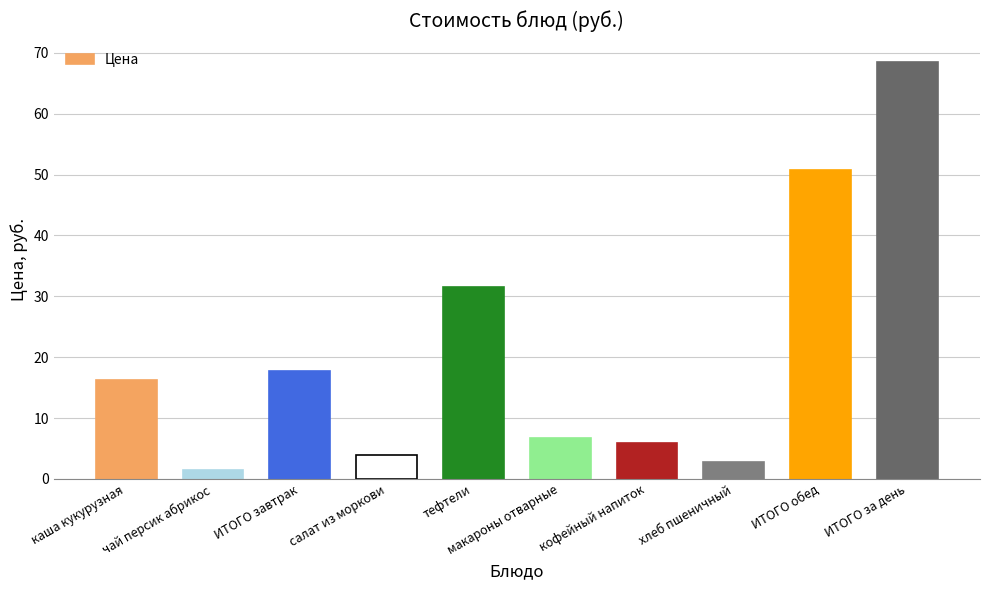

How many data points does each series have?

10